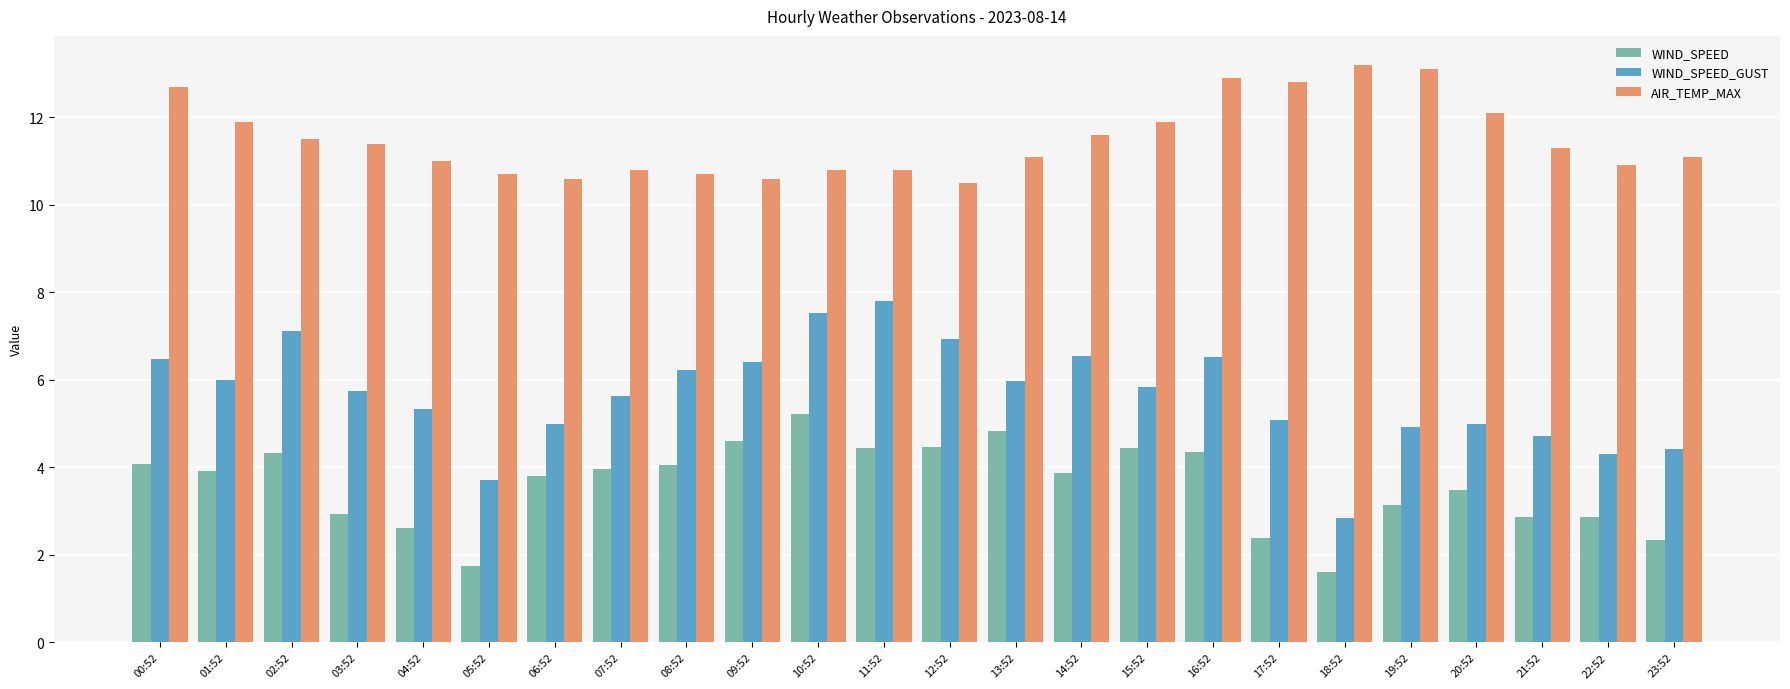

Is the value of WIND_SPEED_GUST at 07:52 greater than the value of AIR_TEMP_MAX at 02:52?

No